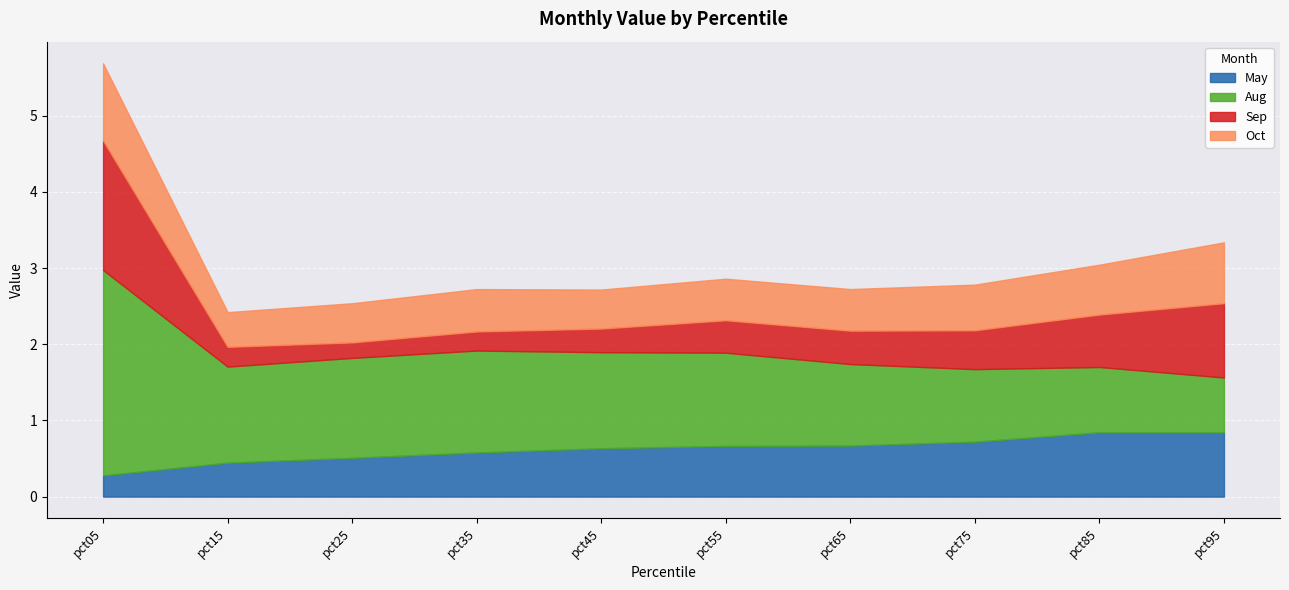

At which category is the sum across all series the highest?

pct05